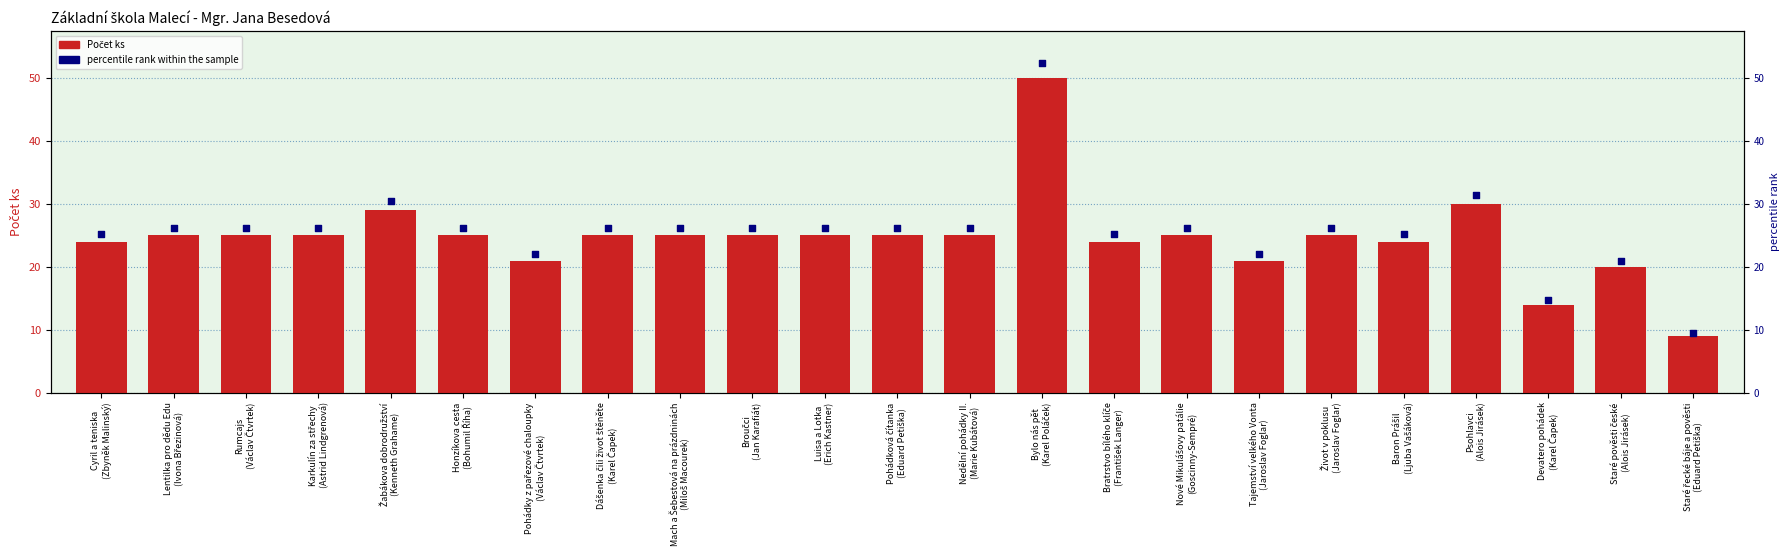

What is the total value across all series at Tajemství velkého Vonta
(Jaroslav Foglar)?

43.0